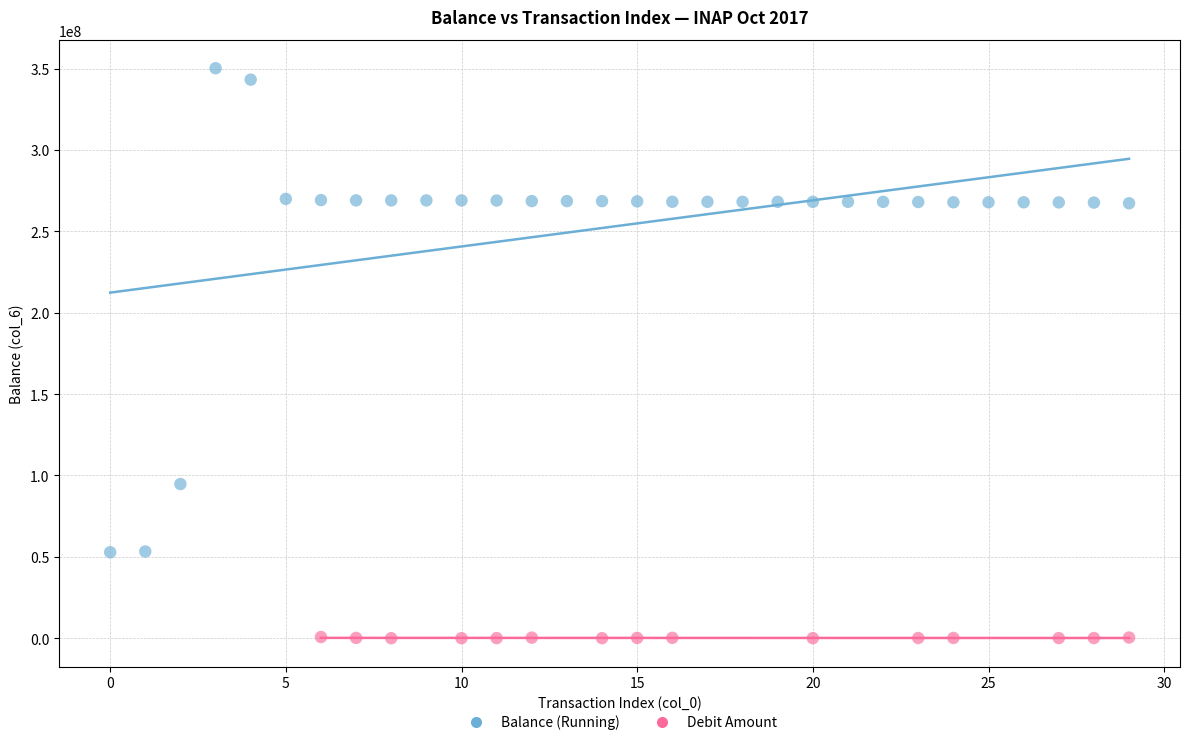

Which series contains the highest Y value?

Balance (Running)